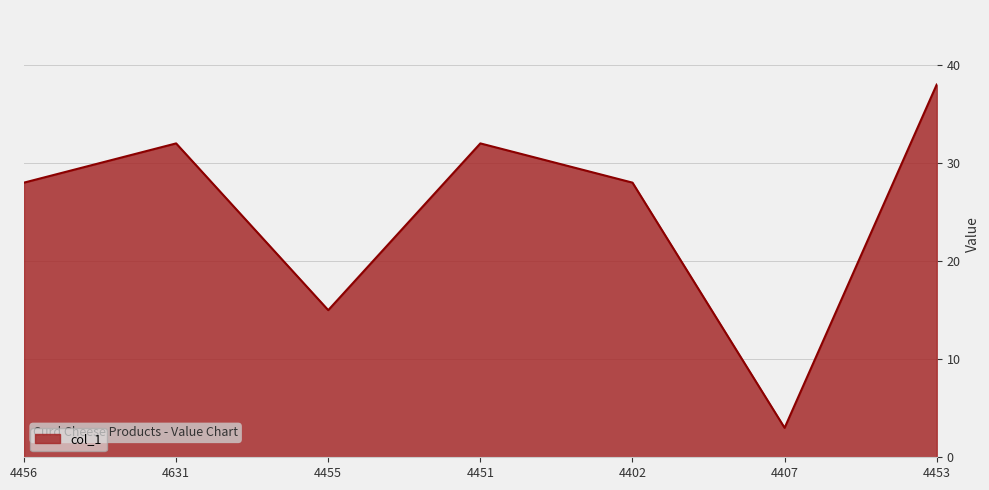

Is it true that the value at 4456 is 38?

False